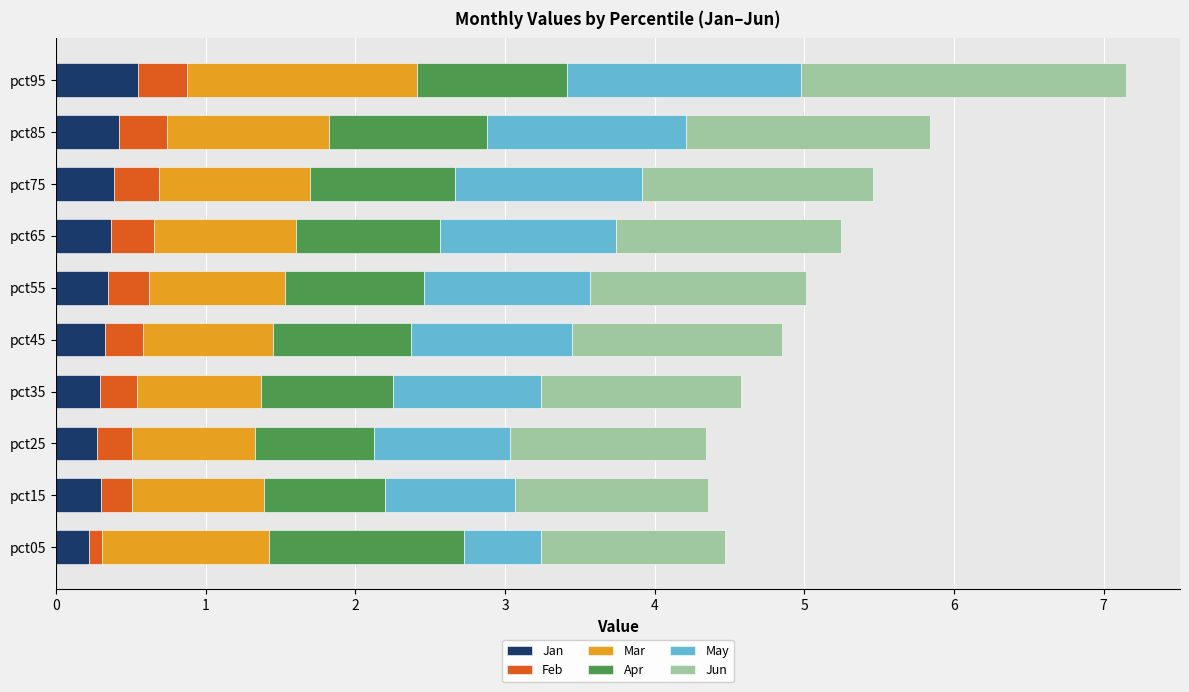

The Jan series shows 0.3 at pct55. True or false?

True